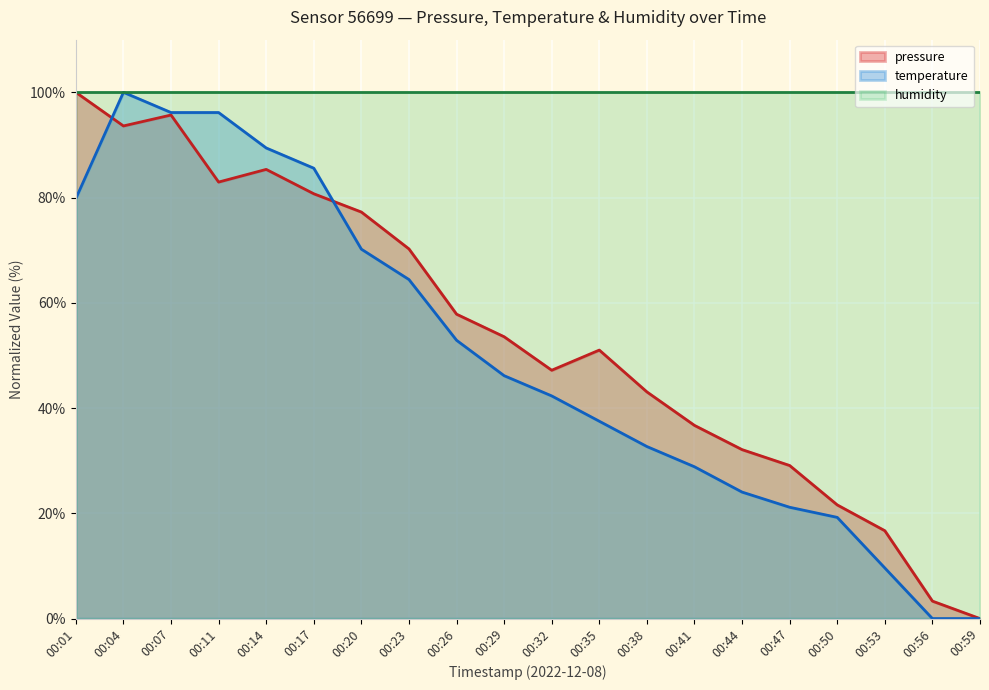

What is the maximum value for pressure?

100.0